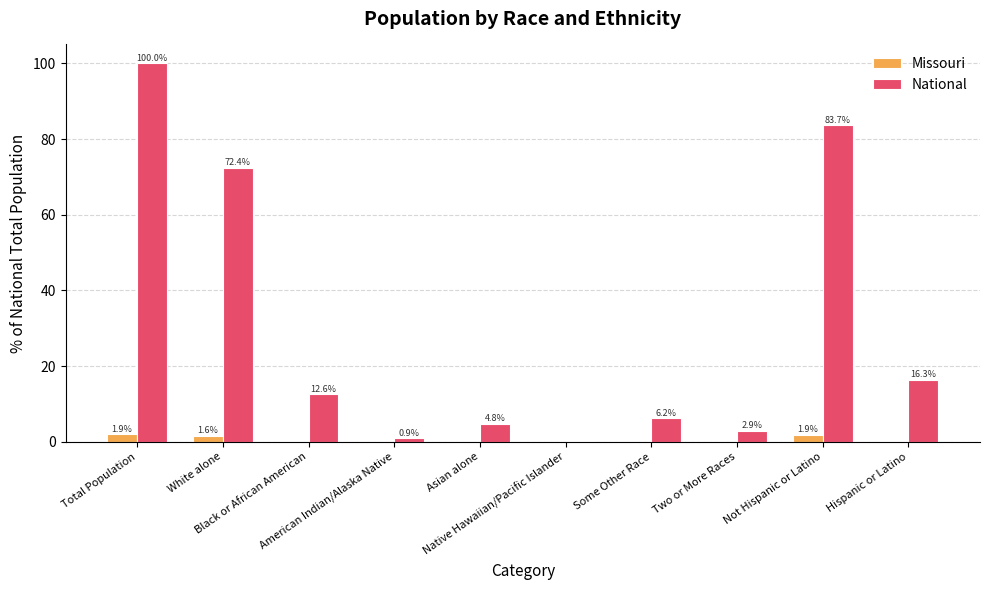

What is the average value of the Missouri series?

0.6